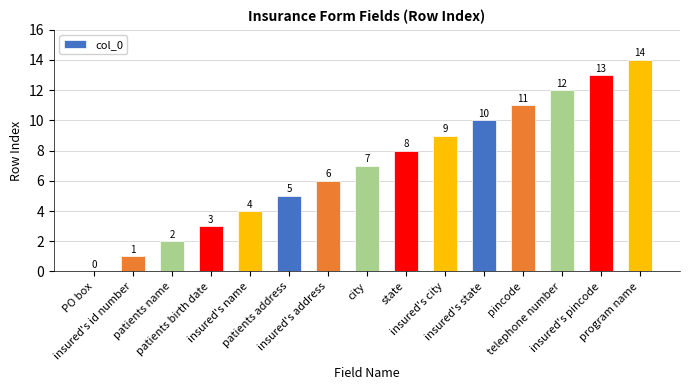

Reading right to left, list all the values displayed in this chart.

14	13	12	11	10	9	8	7	6	5	4	3	2	1	0